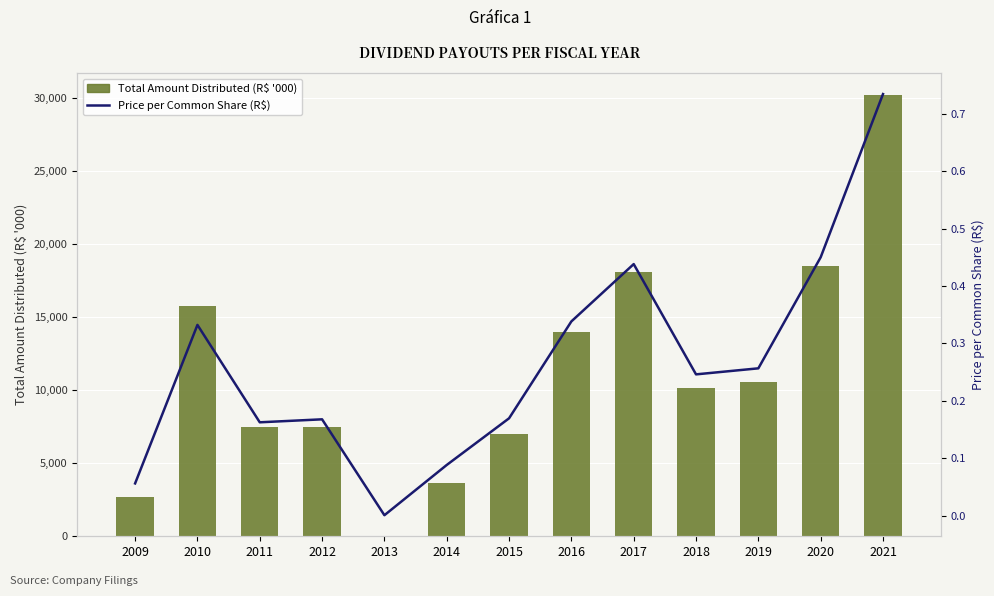

True or false: Price per Common Share (R$) has a value of 0.5 at 2016.

False